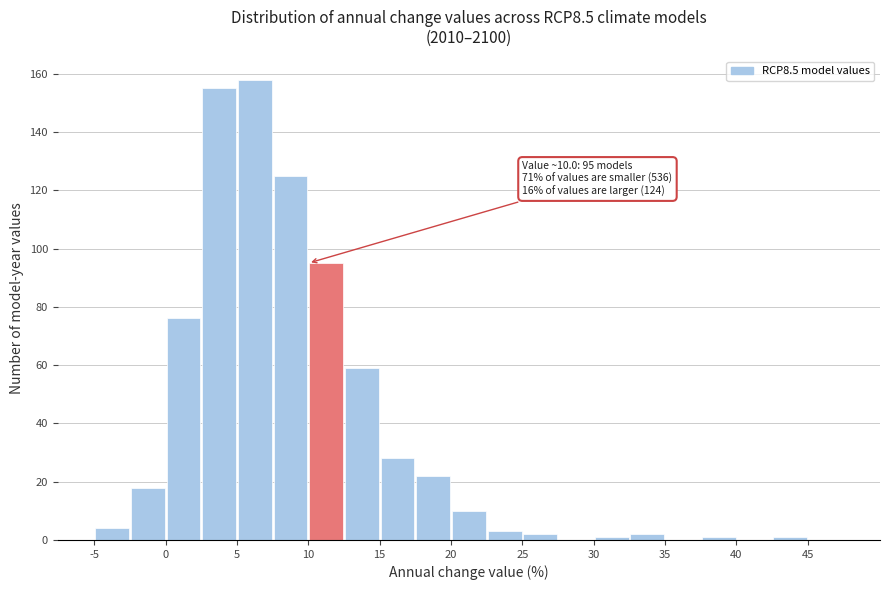

Which range on the x-axis has the tallest bar?

5.0 to 7.5